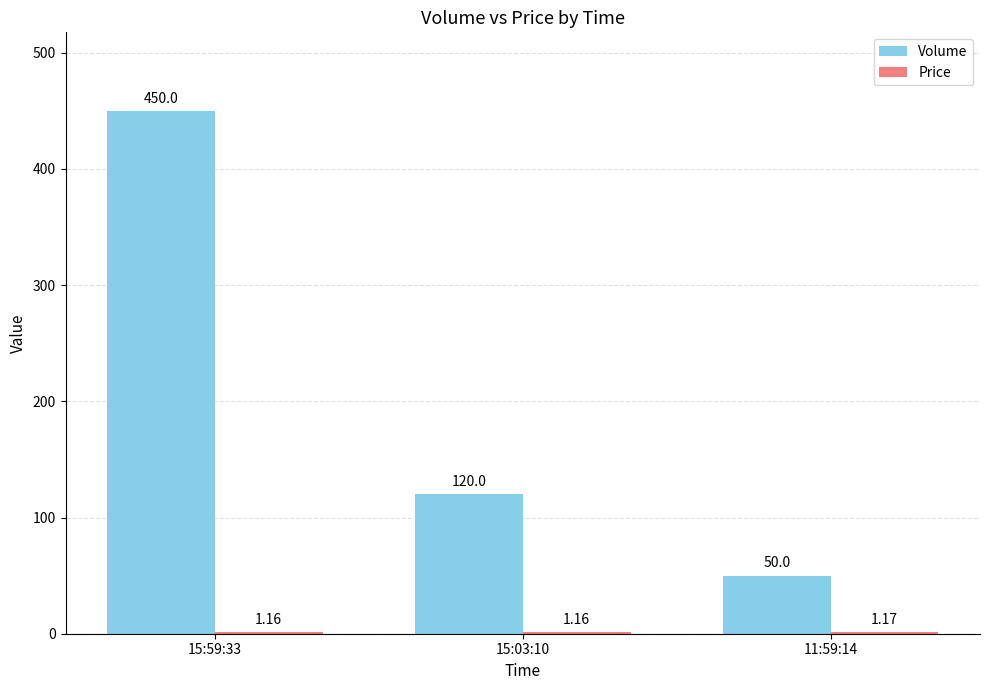

What is the sum of the Volume values at 15:03:10 and 11:59:14?

170.0